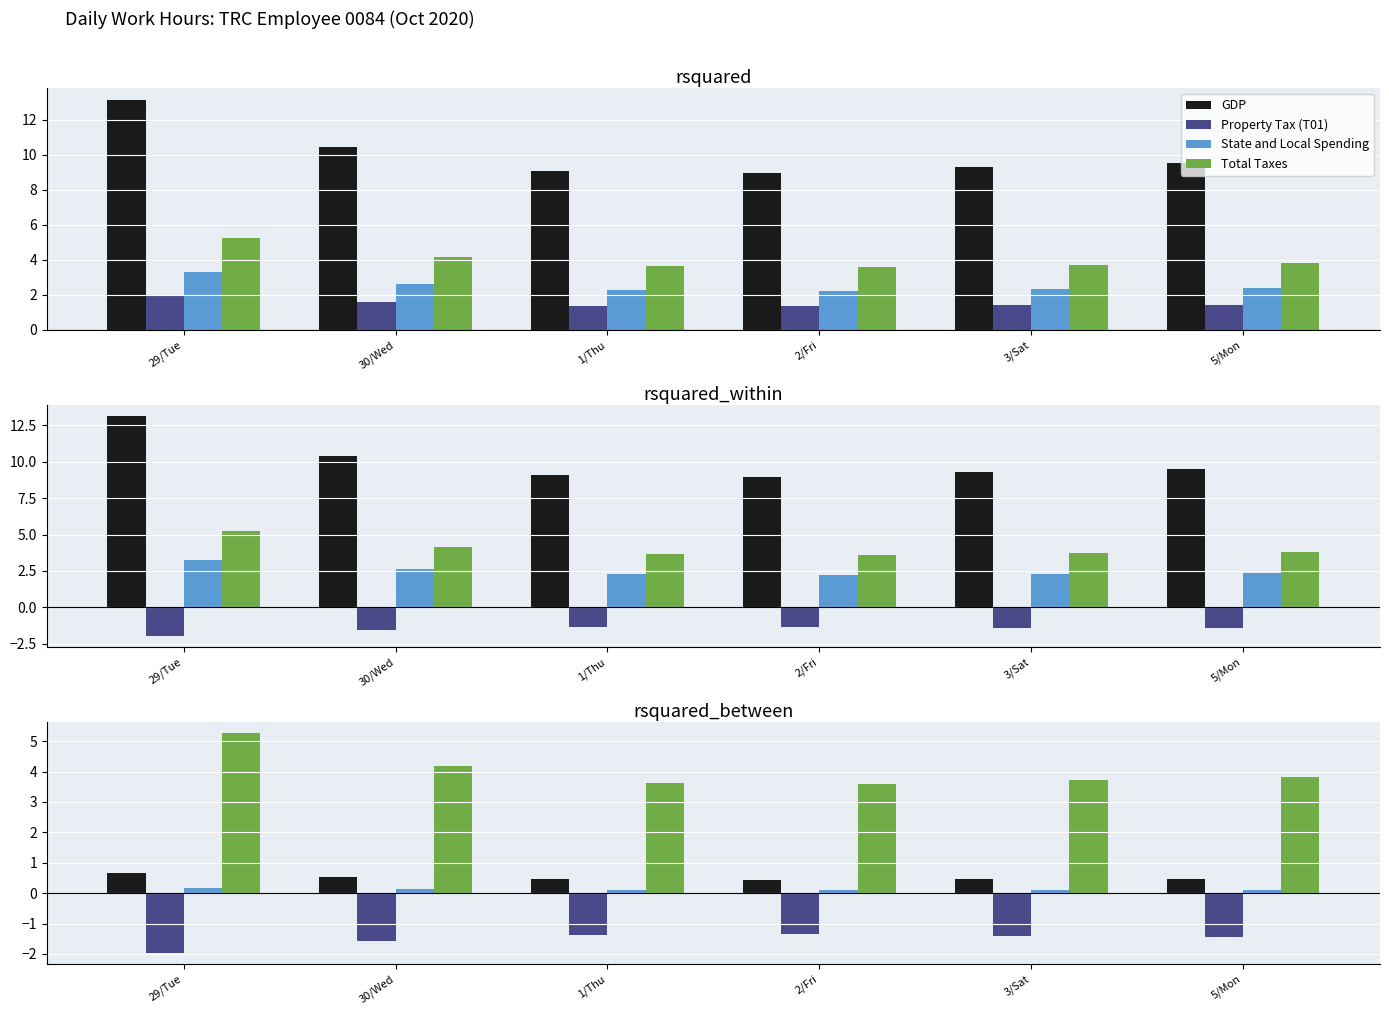

Which series has the largest range (max minus min)?

Total Taxes